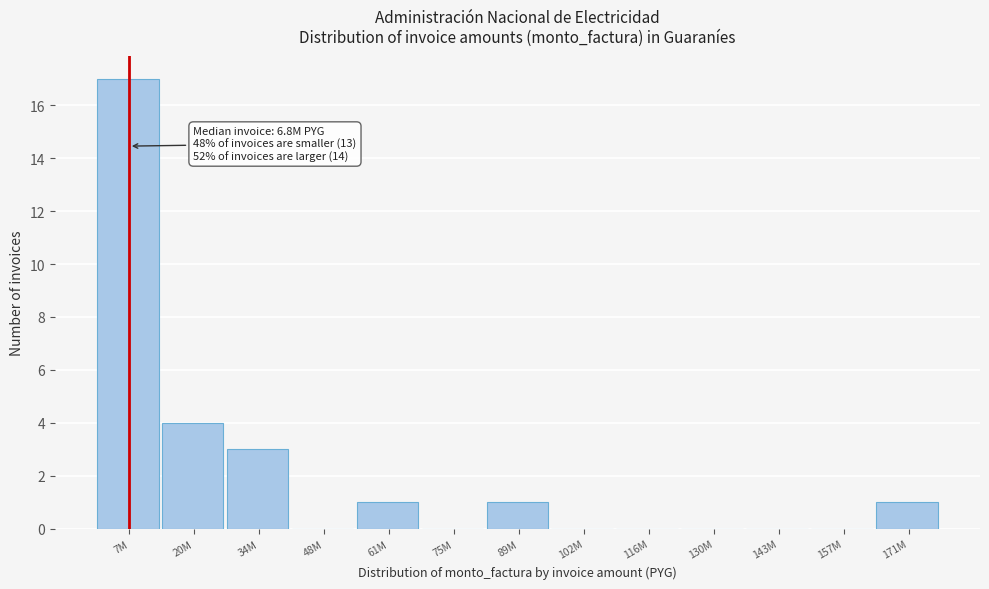

Reading left to right, extract all data points from this chart.

7M=17	20M=4	34M=3	48M=0	61M=1	75M=0	89M=1	102M=0	116M=0	130M=0	143M=0	157M=0	171M=1